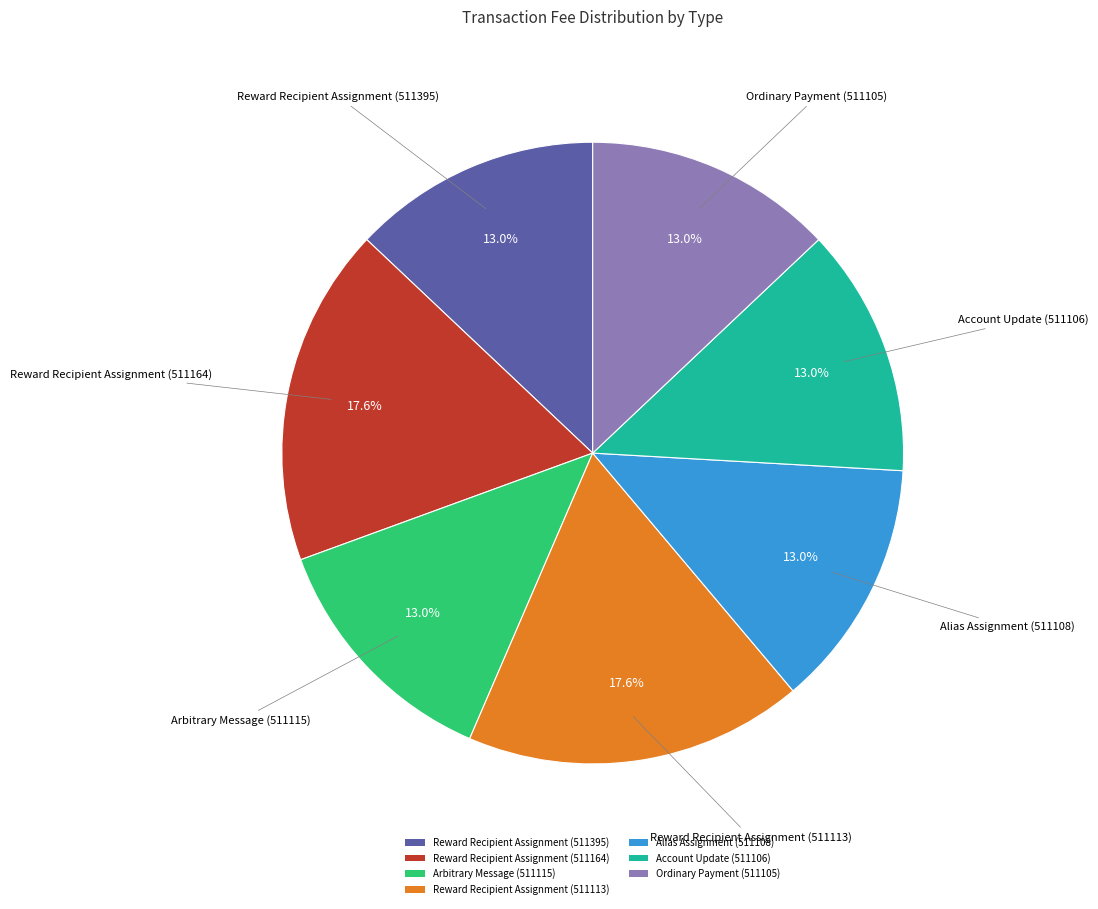

How many slices are in this pie chart?

7